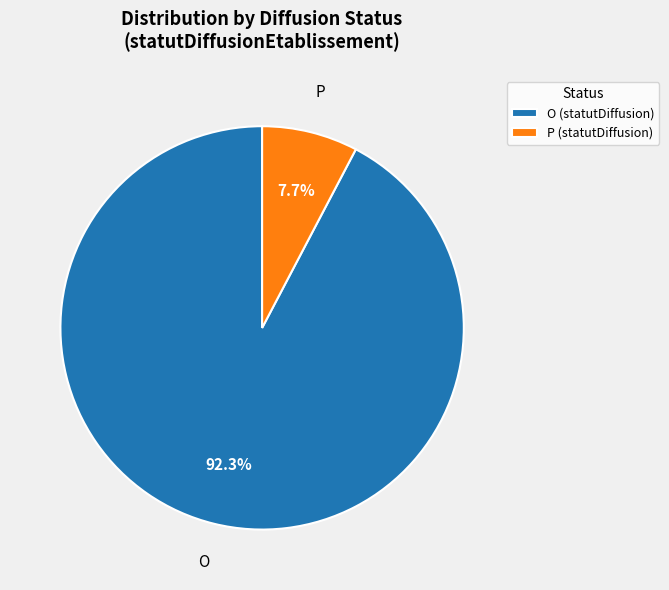

Is the sum of P (statutDiffusion) and O (statutDiffusion) greater than half?

Yes